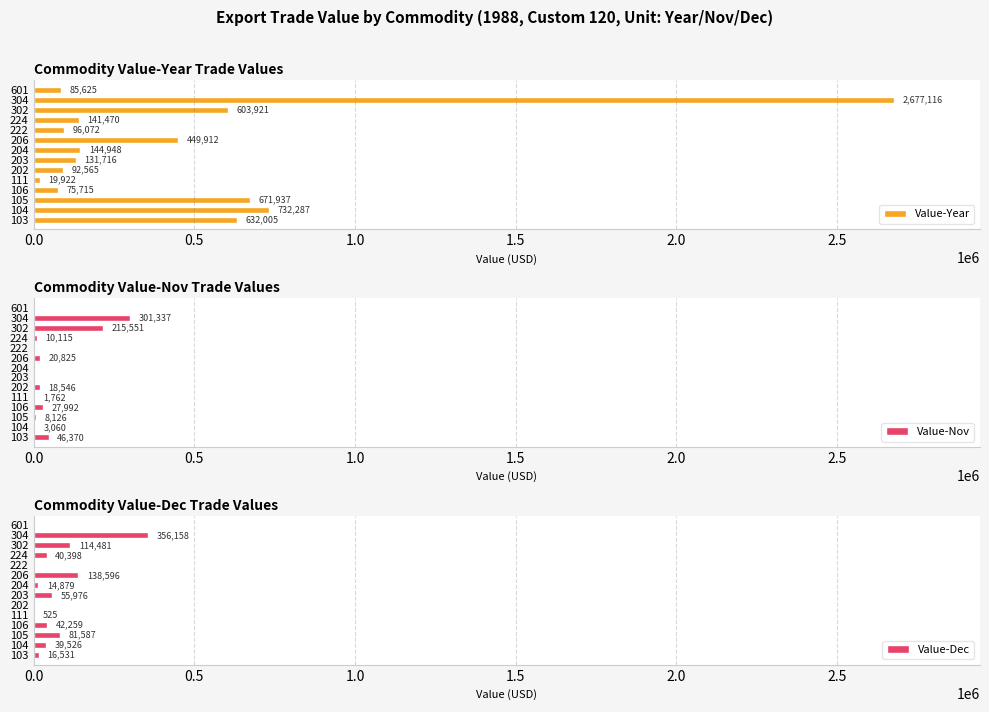

Which category has the highest value in the Value-Dec series?

304